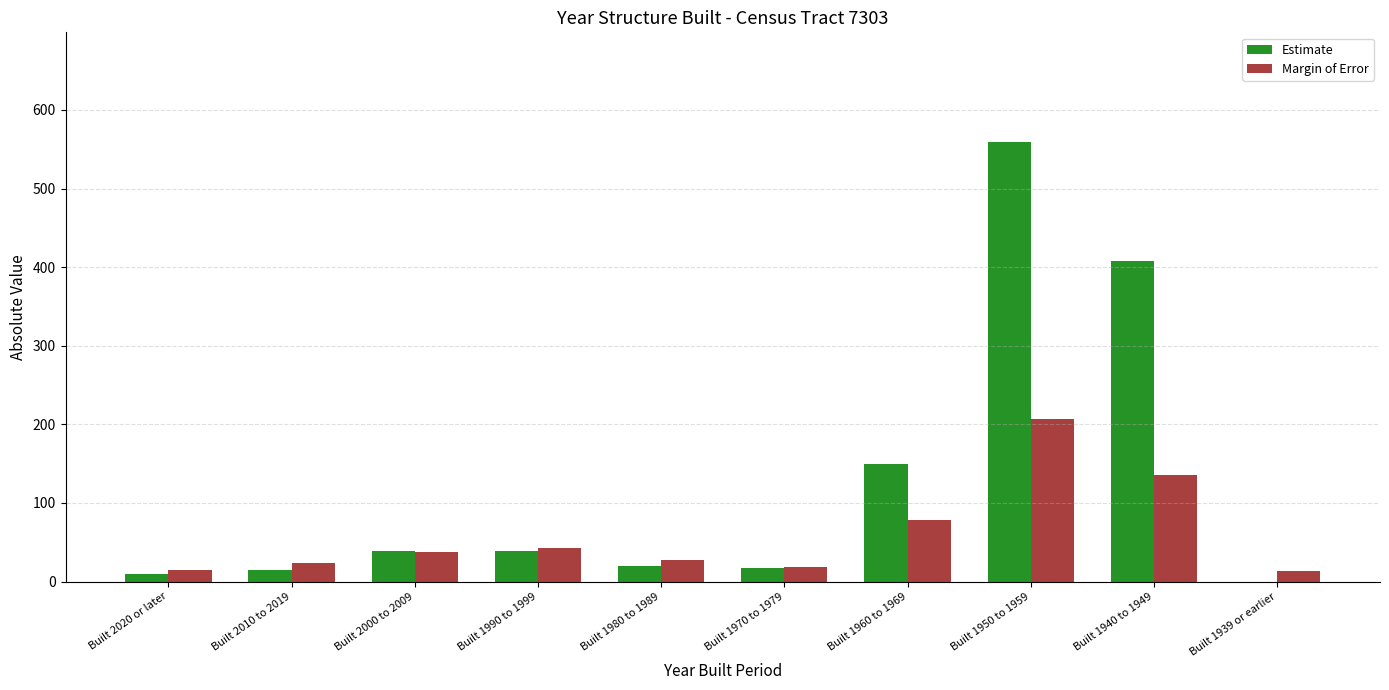

At which category is the sum across all series the highest?

Built 1950 to 1959